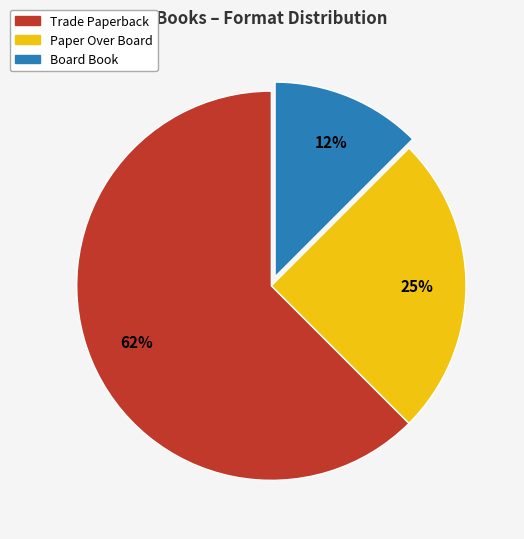

Count the number of slices in the pie.

3